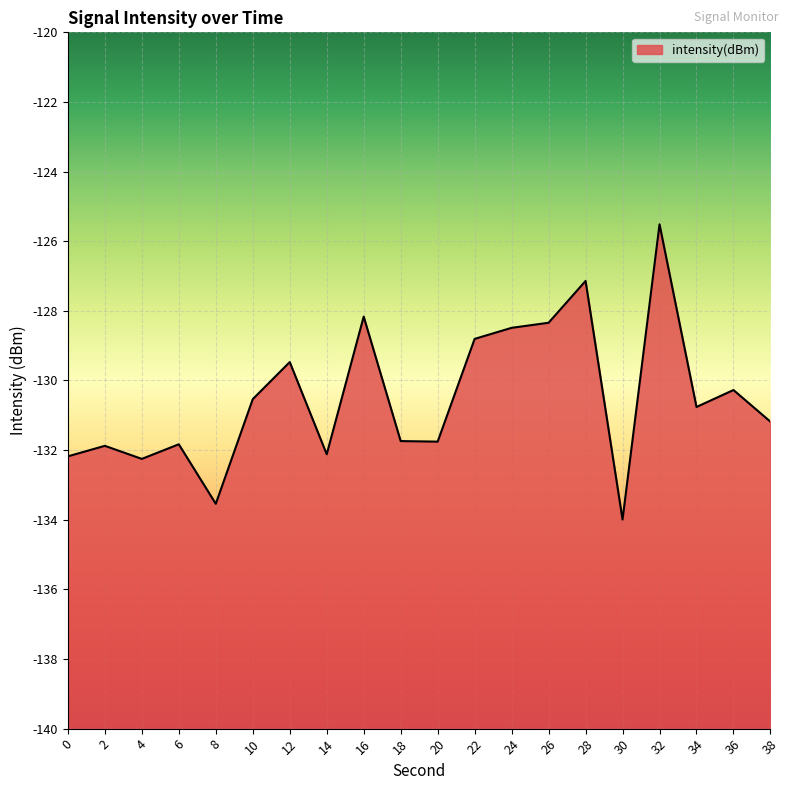

How many lines are shown in the chart?

1